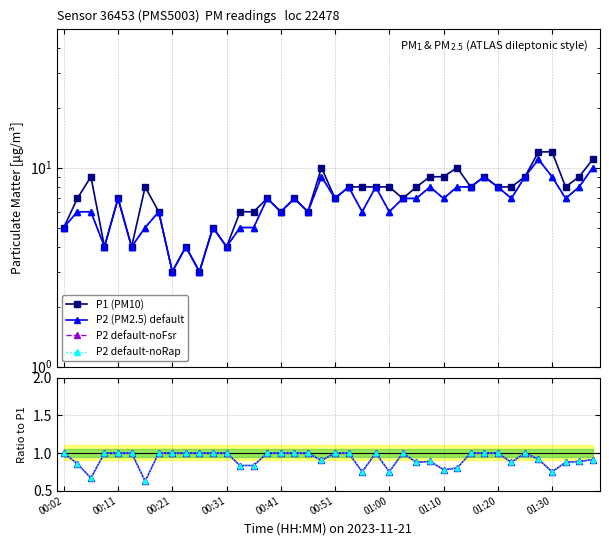

What is the sum of the P2 values at 00:02 and 00:11?

12